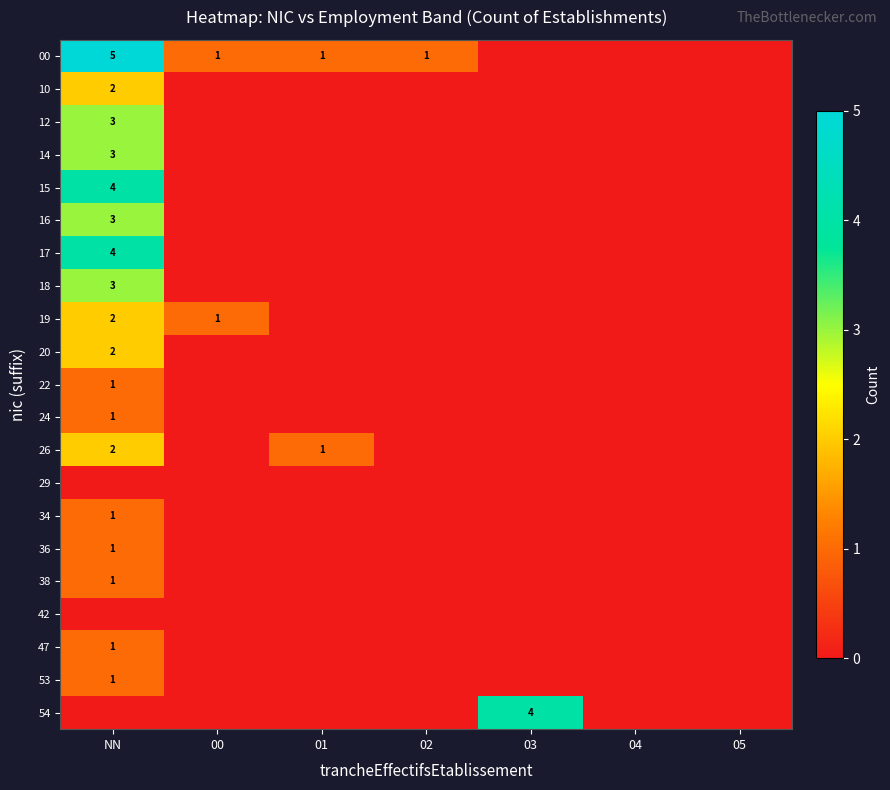

What is the greatest value displayed?

5